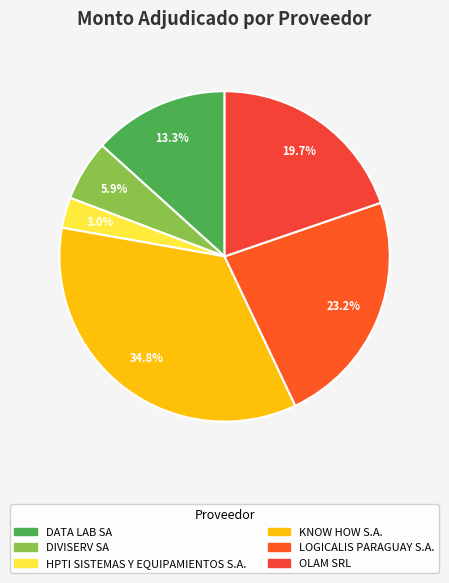

To the nearest percent, what portion does OLAM SRL represent?

20%